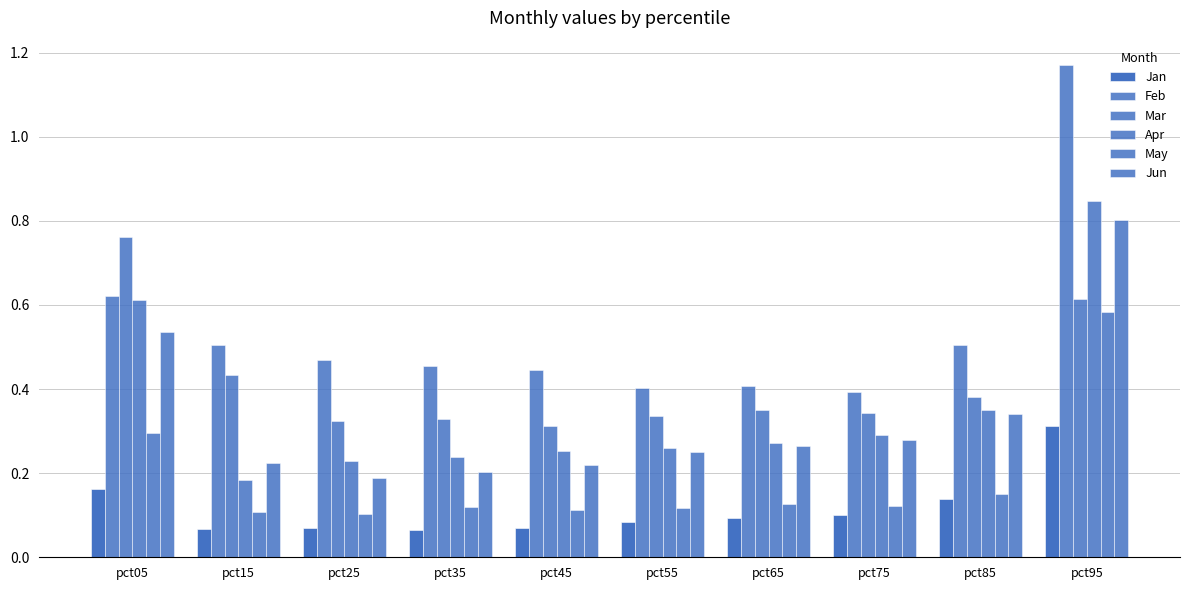

How many groups of bars are there?

10